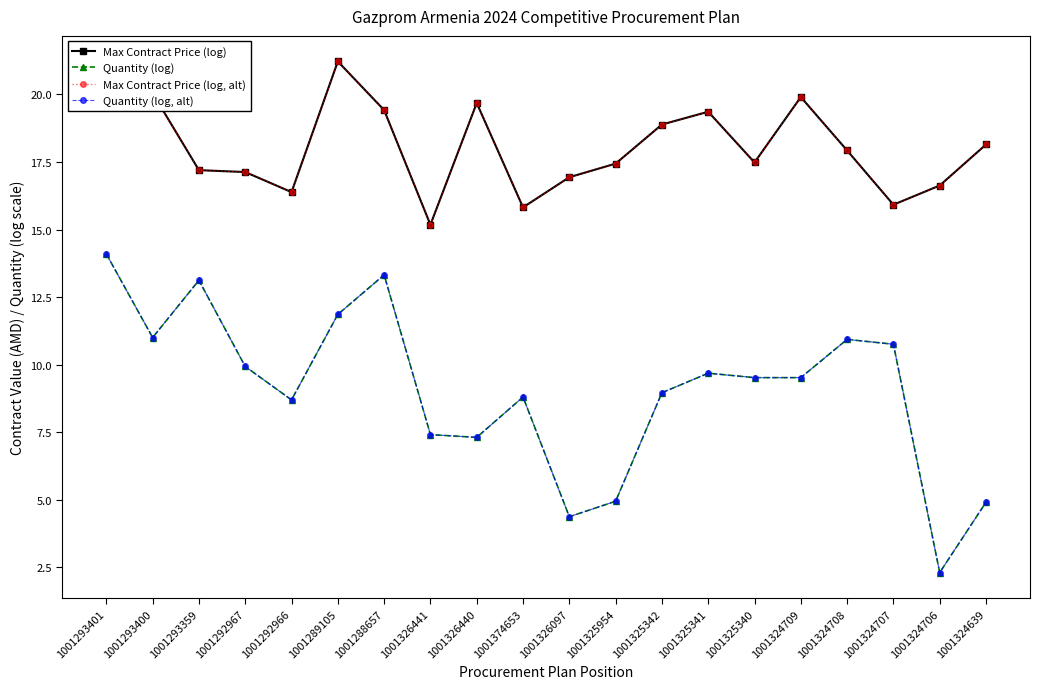

What is the sum of all Max Contract Price (log) values?

360.6